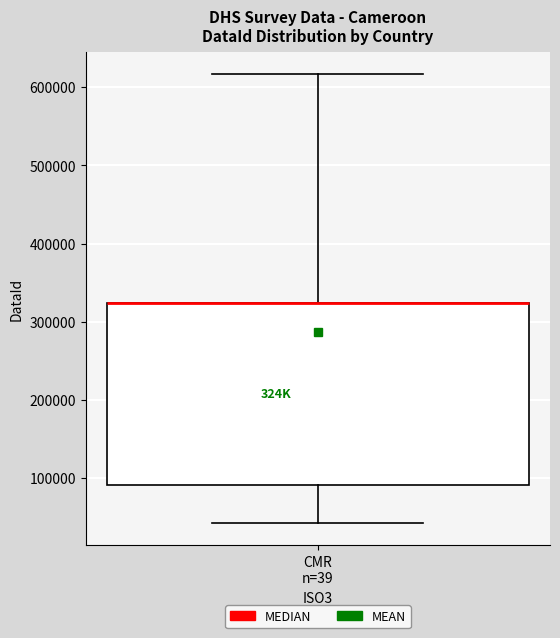

Transcribe this box plot: give where the median line is, the range the box spans, and where the two whiskers end, as read against the y-axis. The values are not printed on the chart, so give them approximately, as read against the axis.

median 320000 (drawn on the box's upper edge), box 90000 to 320000, whiskers 40000 to 620000